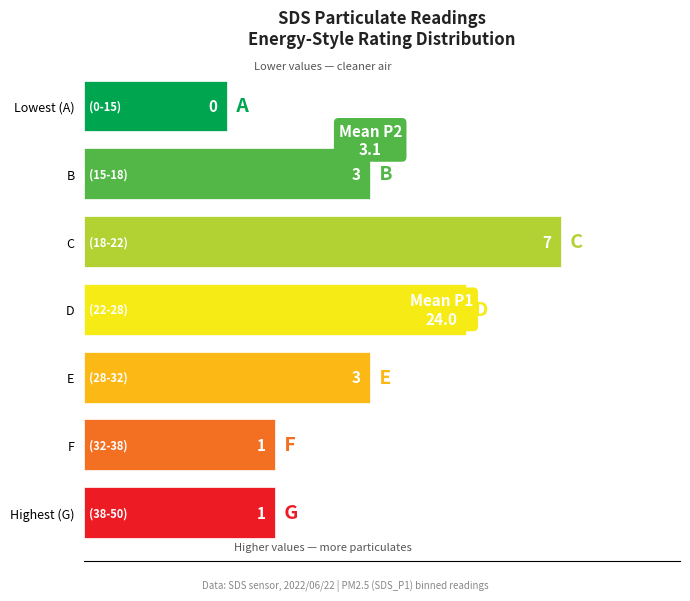

Are the bars grouped side by side (vs. stacked)?

Yes